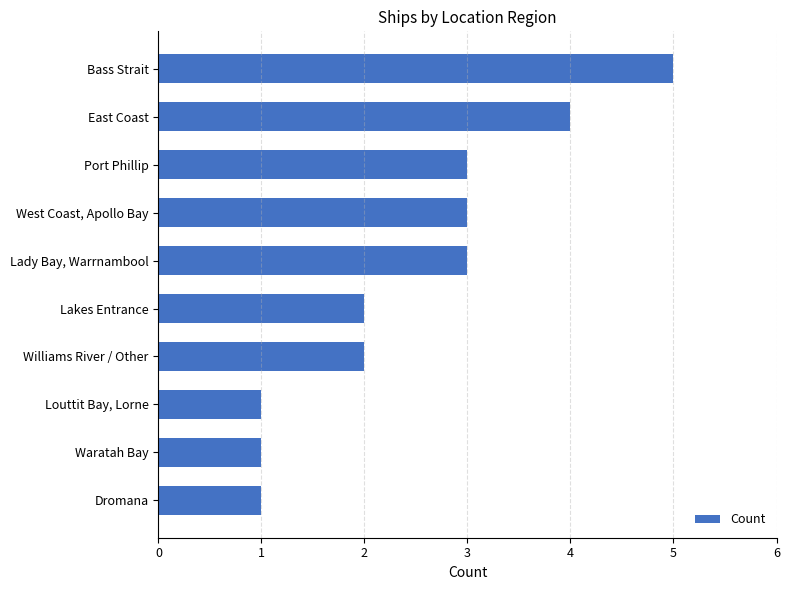

Which has a higher value, Port Phillip or Williams River / Other?

Port Phillip